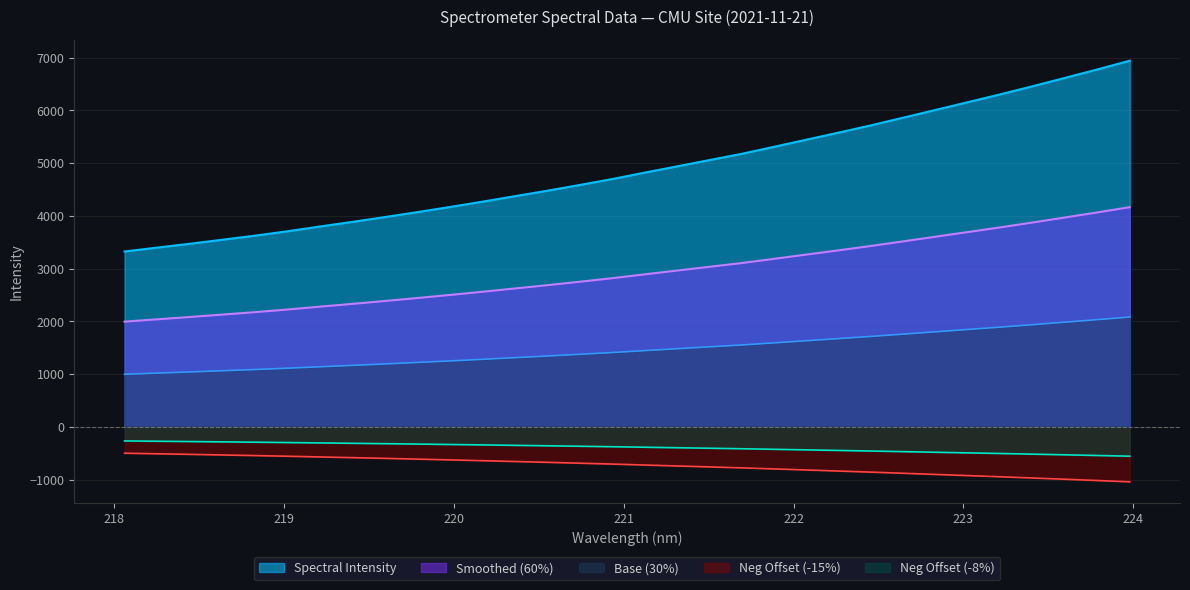

Which label corresponds to the largest value in the chart?

223.9802